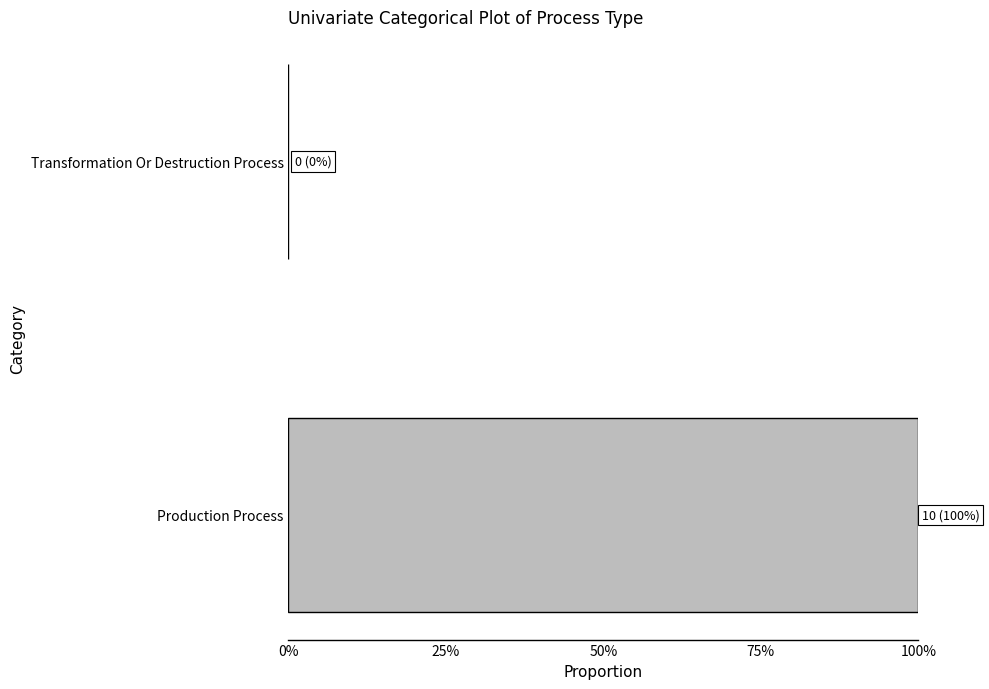

Are the bars horizontal?

Yes